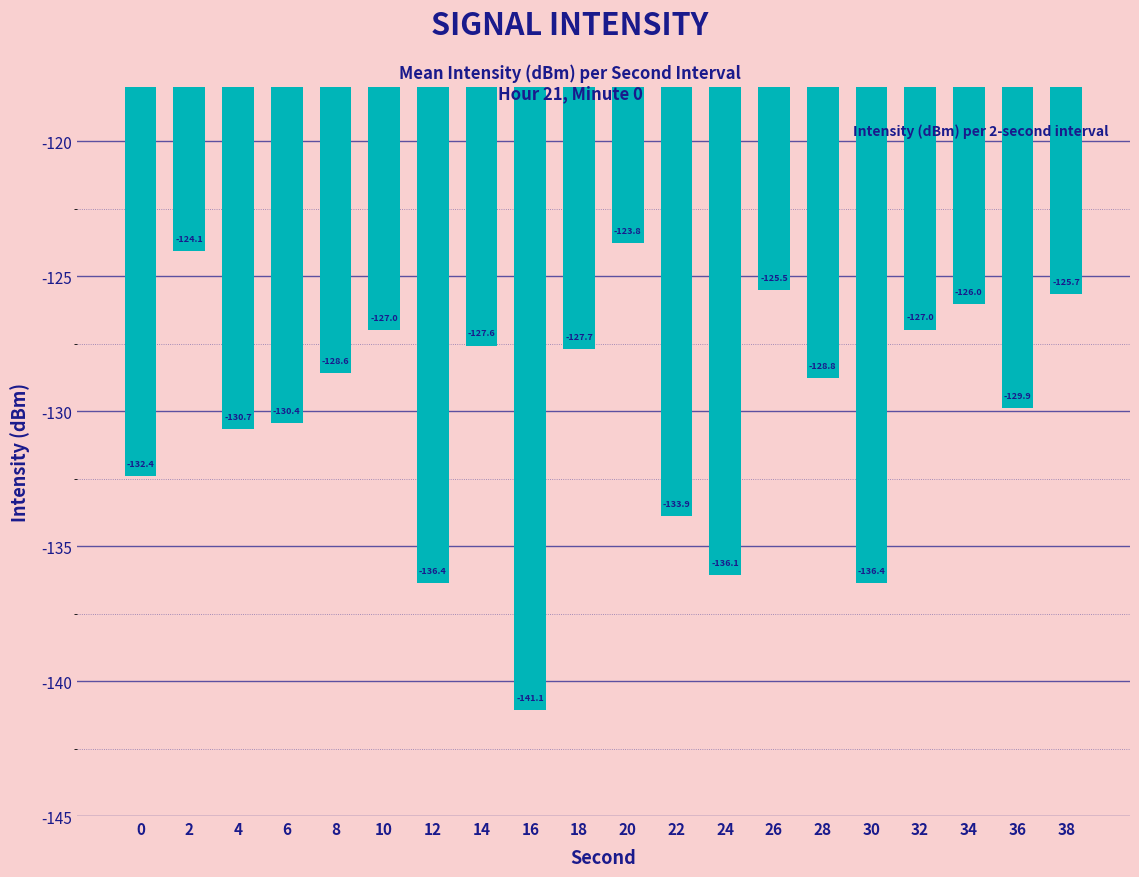

Reading right to left, transcribe all the data shown in this chart.

-125.7	-129.9	-126.0	-127.0	-136.4	-128.8	-125.5	-136.1	-133.9	-123.8	-127.7	-141.1	-127.6	-136.4	-127.0	-128.6	-130.4	-130.7	-124.1	-132.4